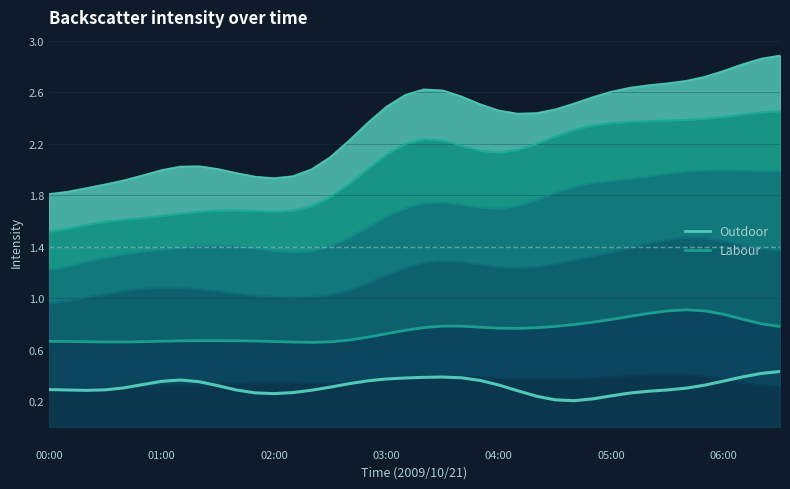

Which series has the largest total across all categories?

Labour